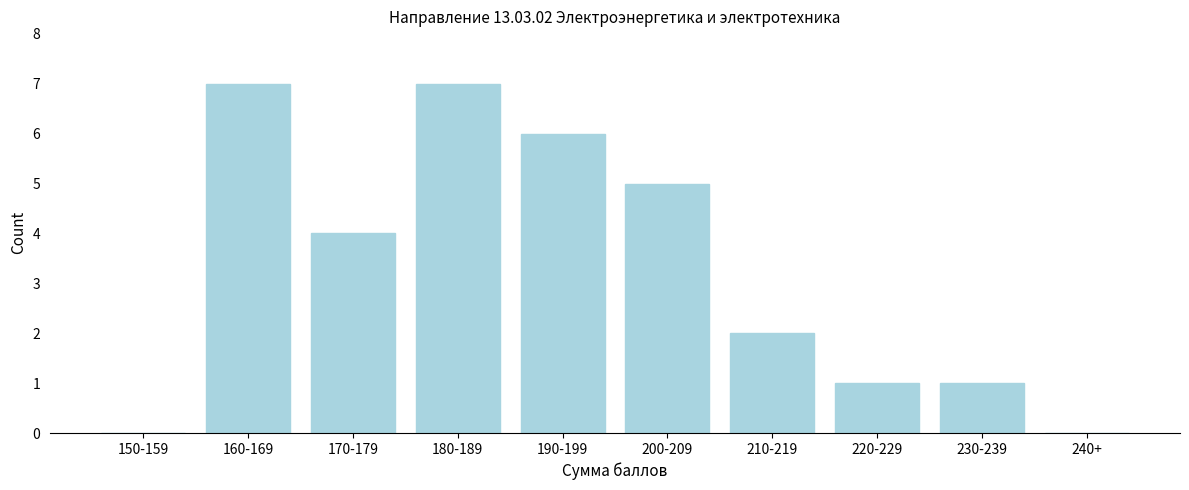

Reading left to right, list all the values displayed in this chart.

150-159=0	160-169=7	170-179=4	180-189=7	190-199=6	200-209=5	210-219=2	220-229=1	230-239=1	240+=0